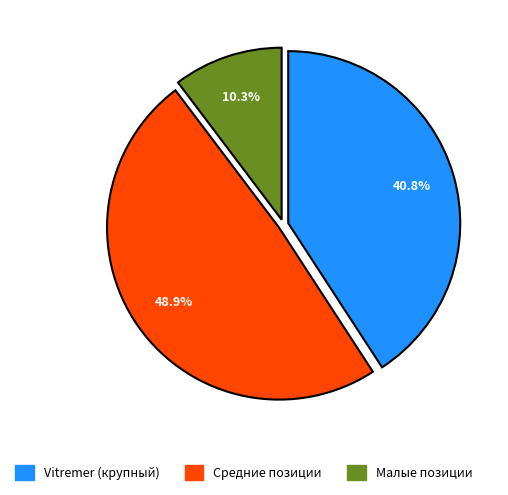

Does any single category account for the majority?

No